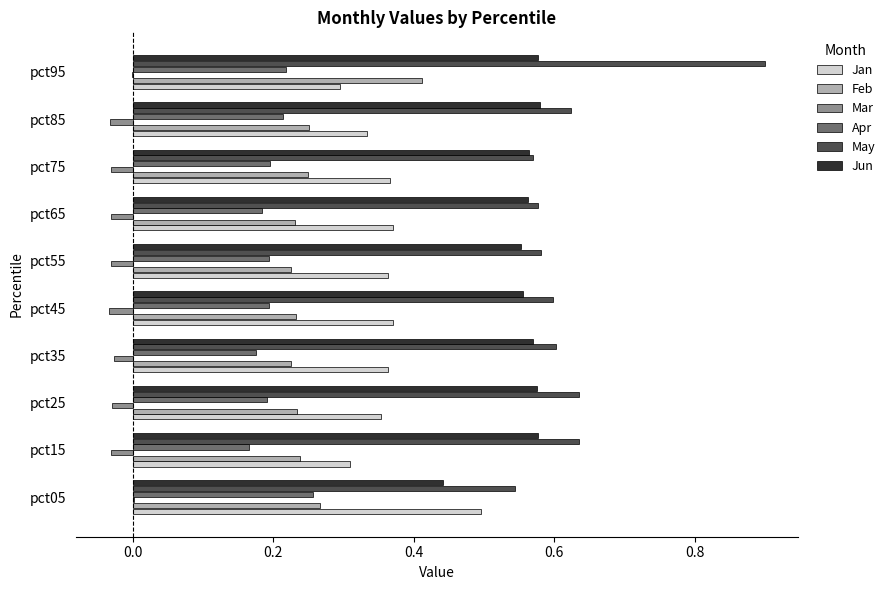

What is the sum of the Jun values at pct55 and pct45?

1.1